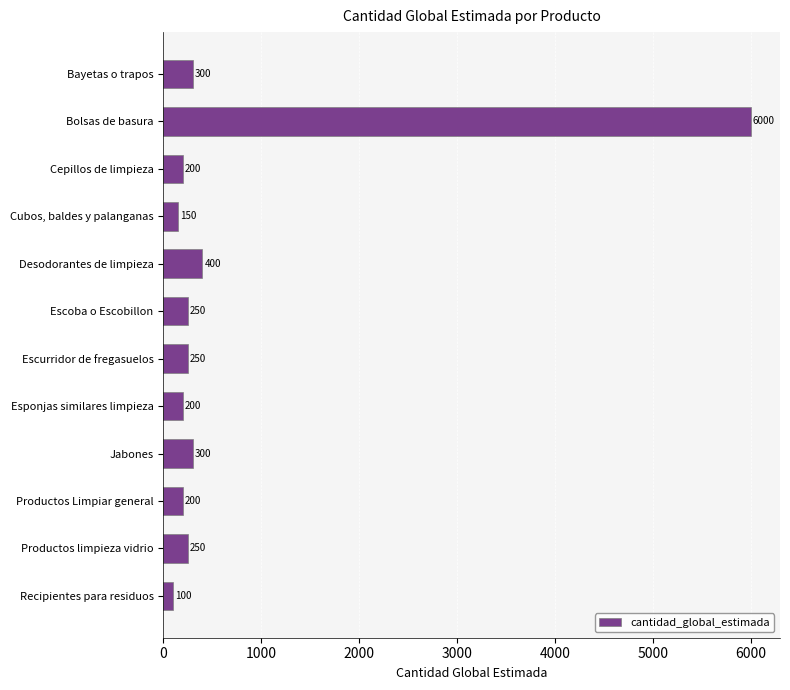

Which label corresponds to the largest value in the chart?

Bolsas de basura